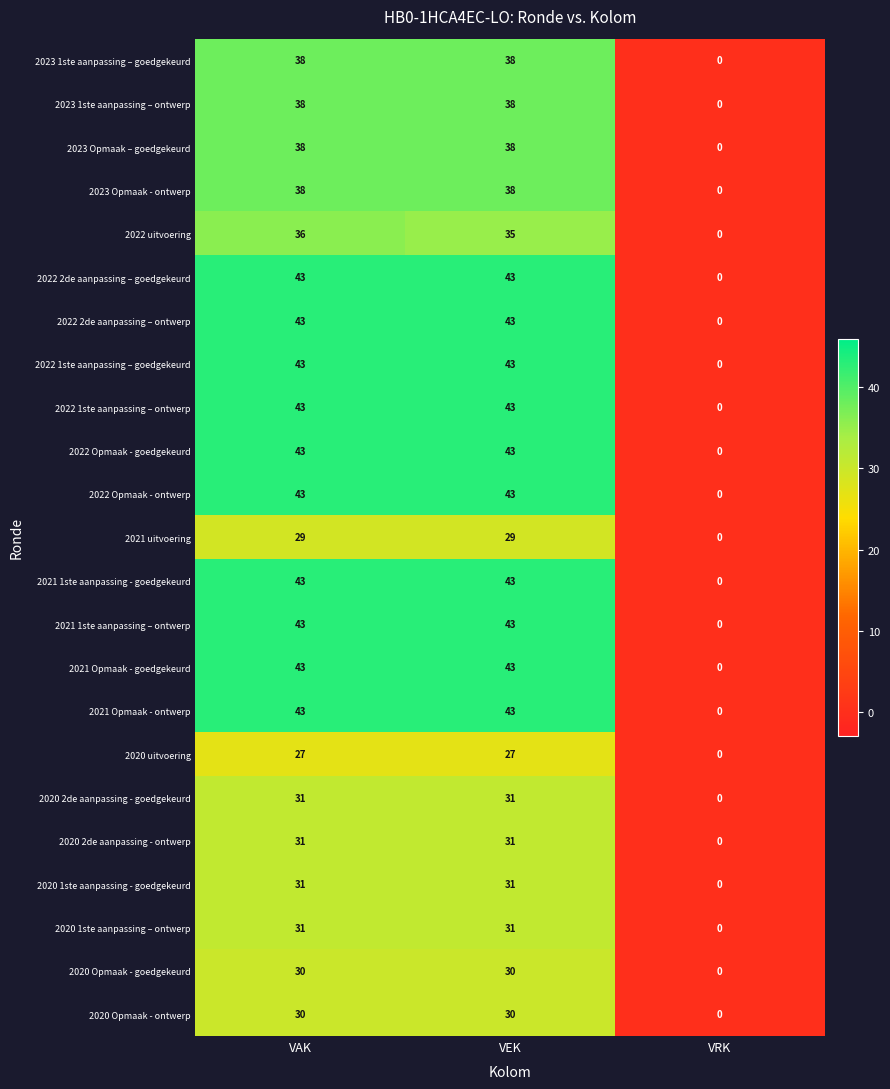

What is the difference between the maximum and minimum values in the 2022 uitvoering series?

36